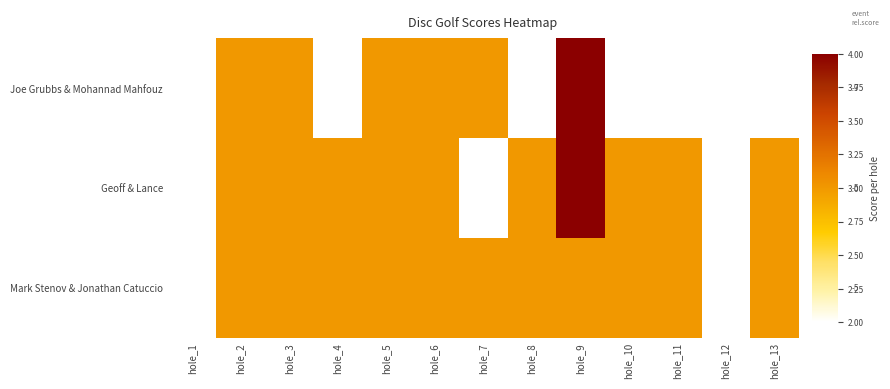

What is the average value of the Mark Stenov & Jonathan Catuccio series?

3